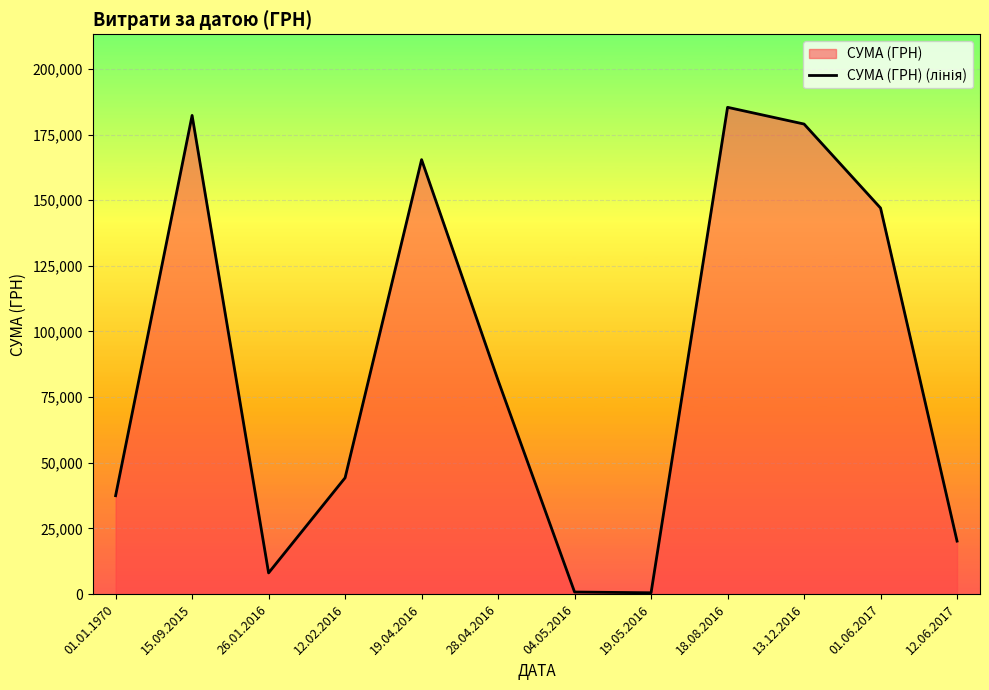

Does the chart display data point markers on the line(s)?

No